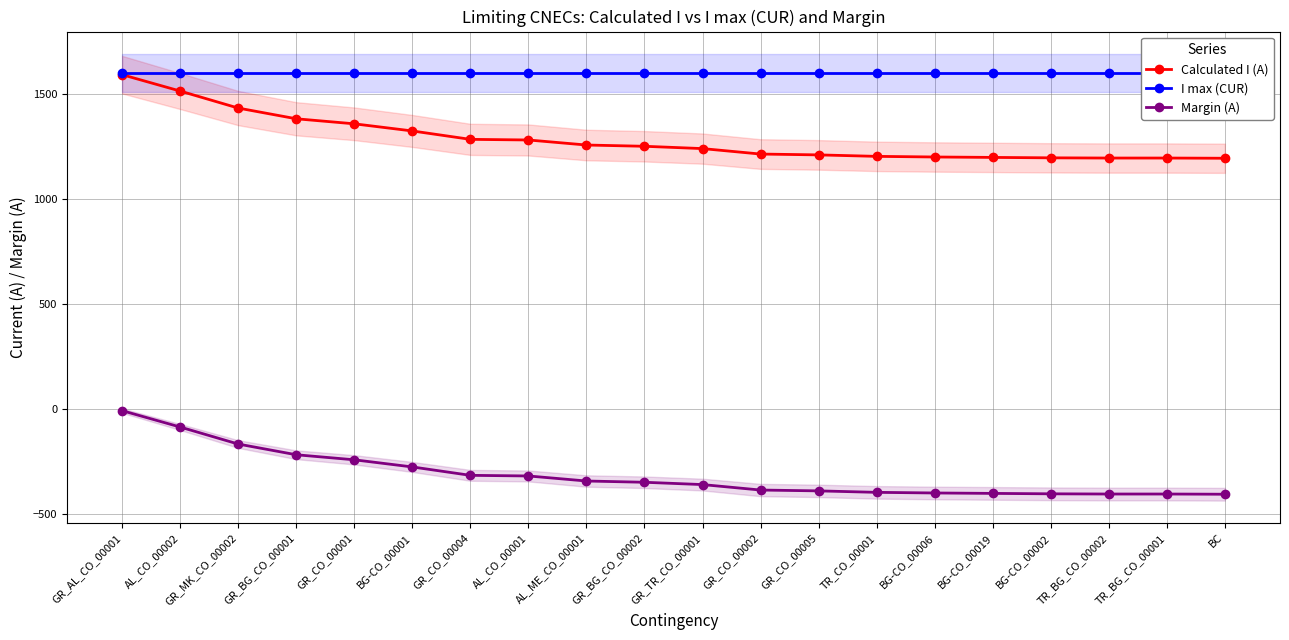

Rank the series by their maximum value, from highest to lowest.

I max (CUR), Calculated I (A), Margin (A)